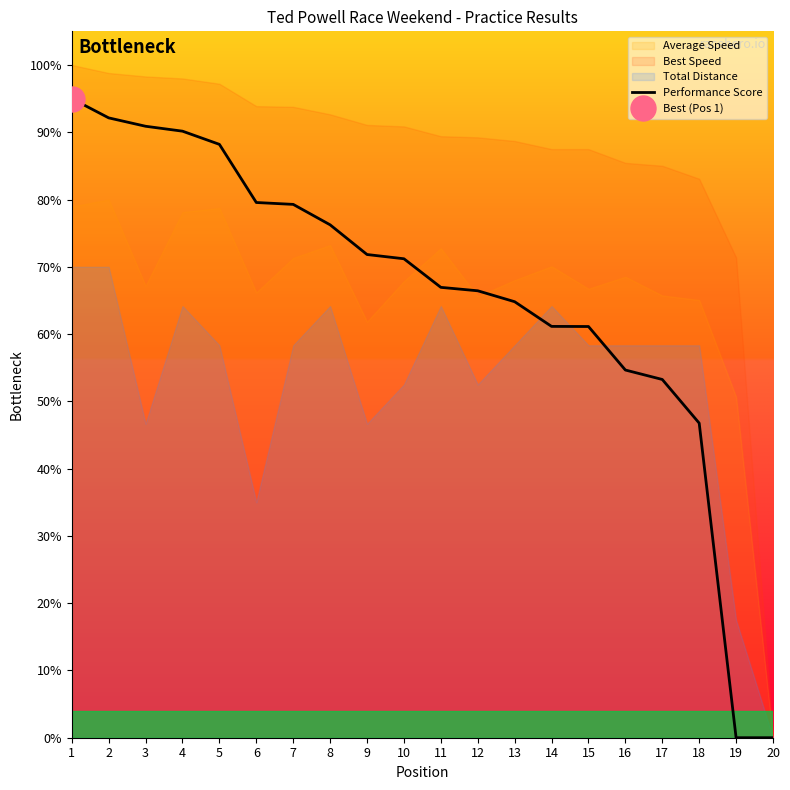

Reading right to left, what are all the values shown in this chart?

0.0	0.0	46.8	53.3	54.7	61.1	61.1	64.8	66.4	66.9	71.2	71.8	76.2	79.3	79.6	88.2	90.2	90.9	92.1	95.0